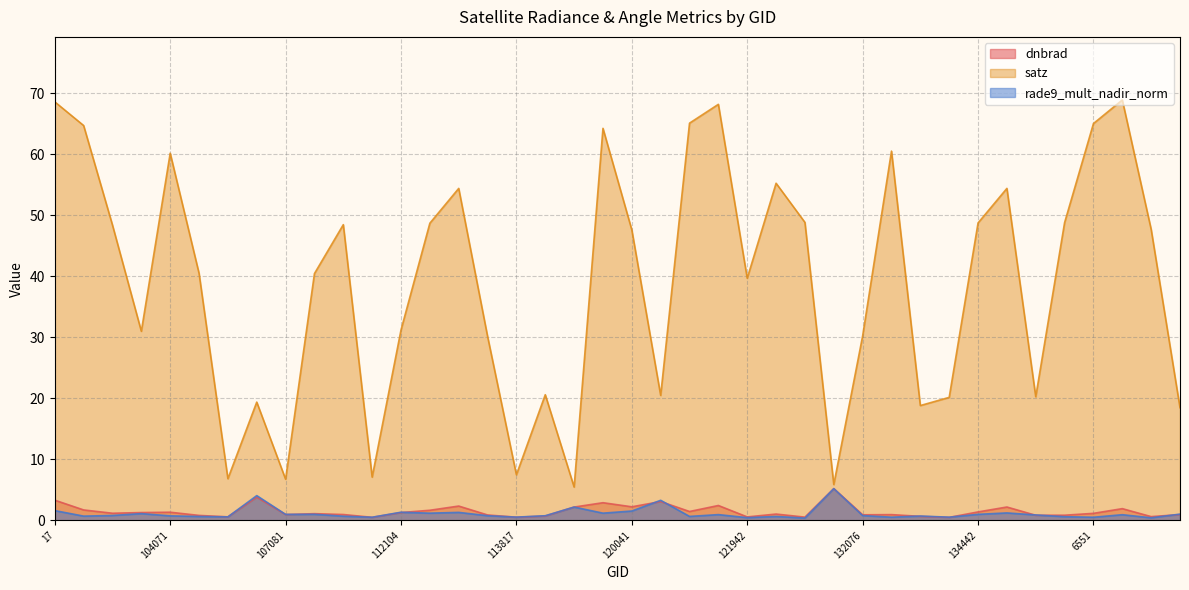

True or false: rade9_mult_nadir_norm and satz intersect in this chart.

False